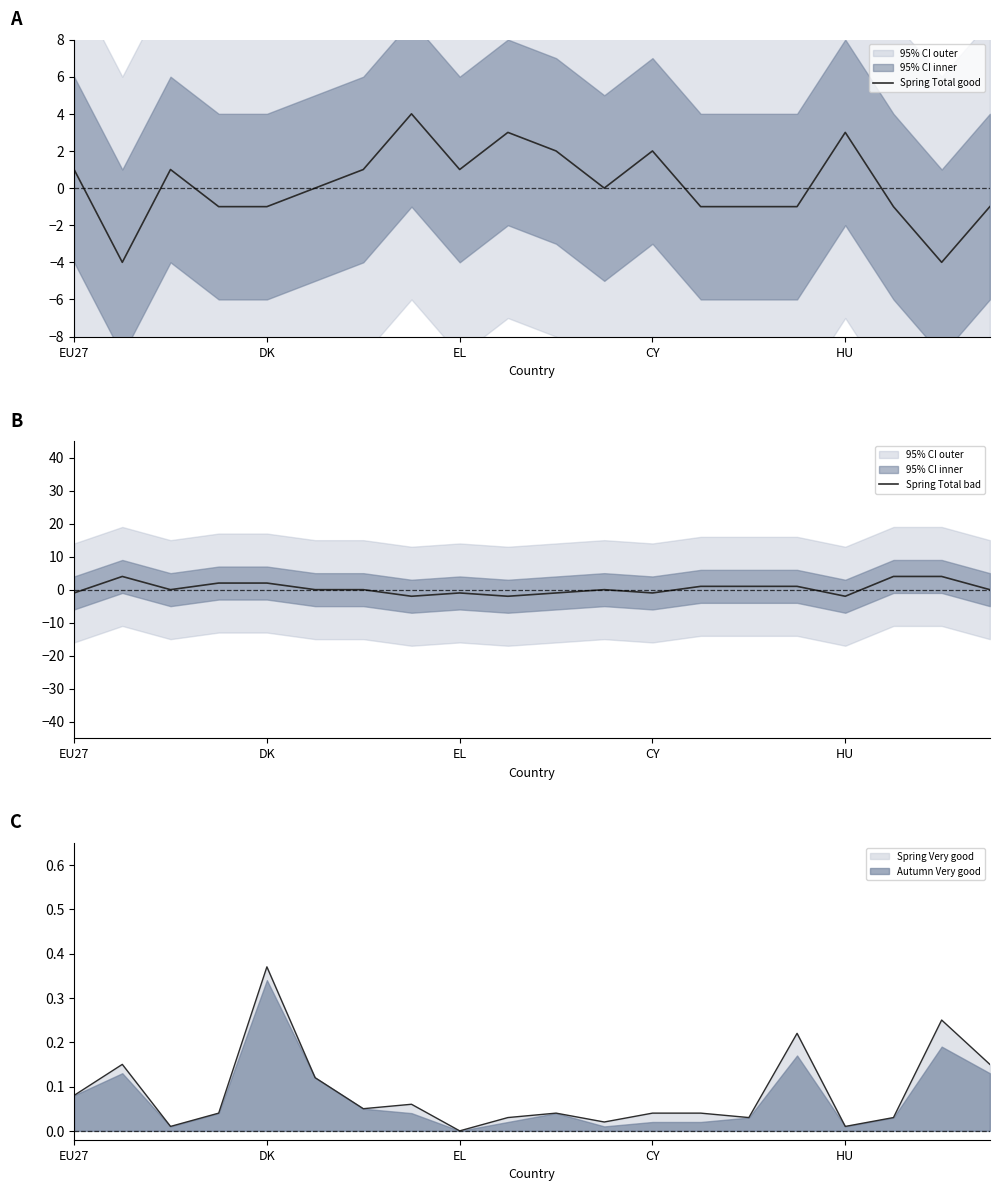

True or false: Spring Very good has a value of -0.2 at EL.

False